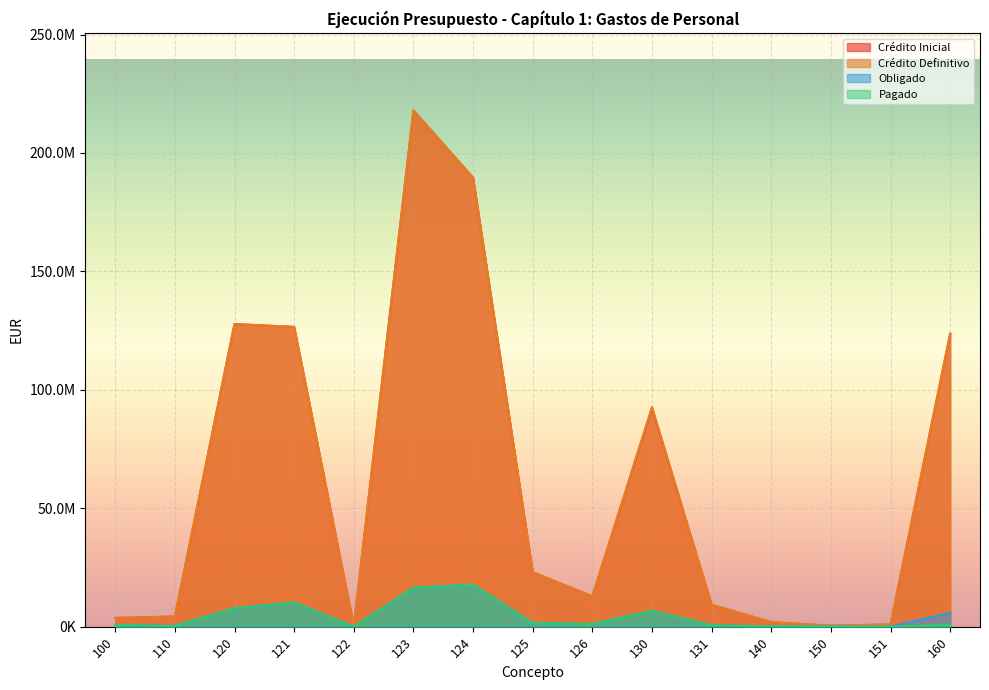

Rank the series by their maximum value, from highest to lowest.

Crédito Inicial, Crédito Definitivo, Obligado, Pagado